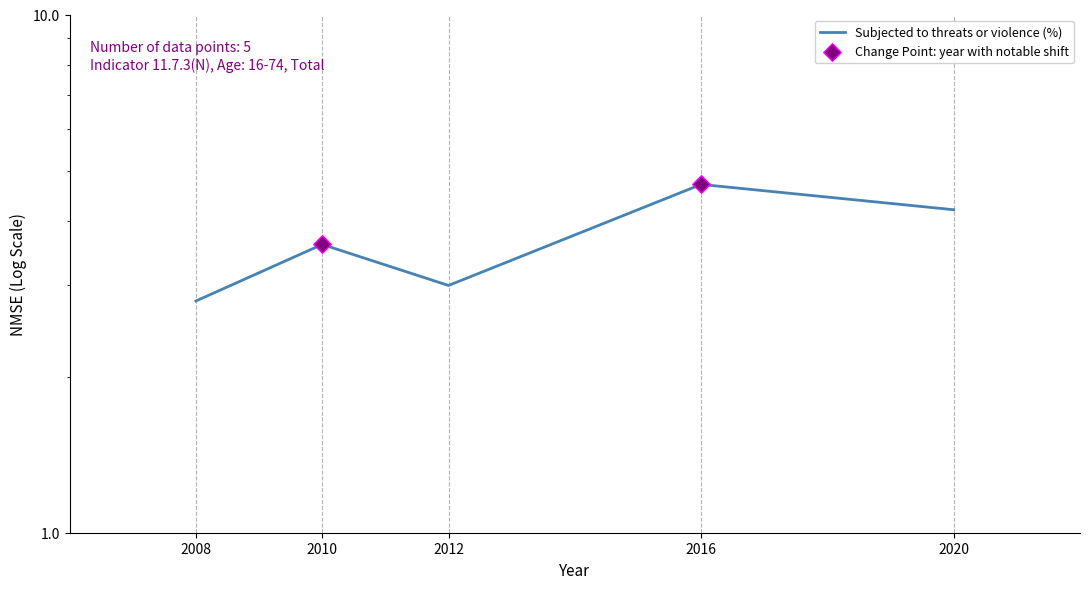

Between 2010 and 2020, which is larger?

2020